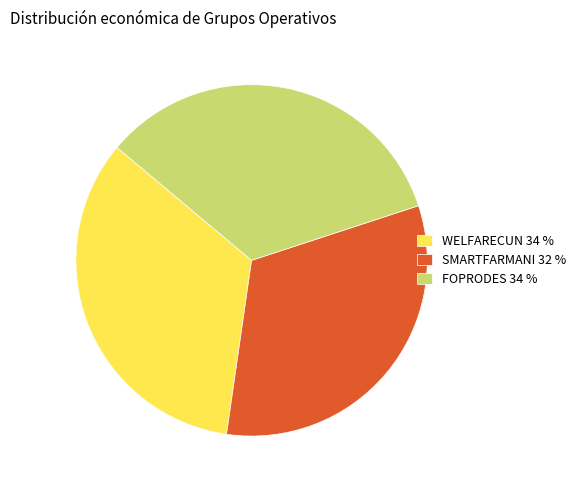

What is the ratio of the value at FOPRODES to the value at SMARTFARMANI?

1.0